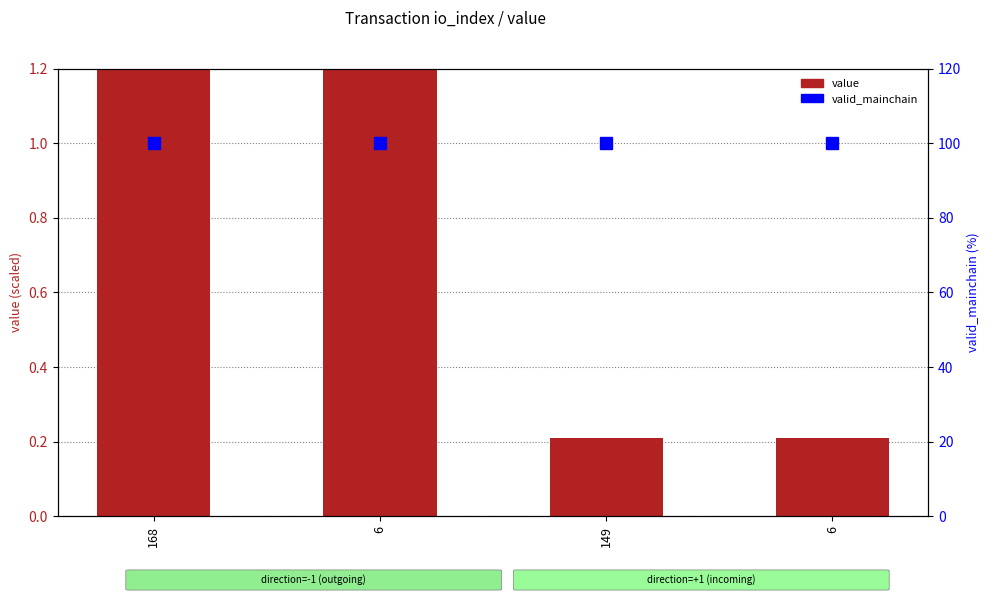

Which series has the largest total across all categories?

value